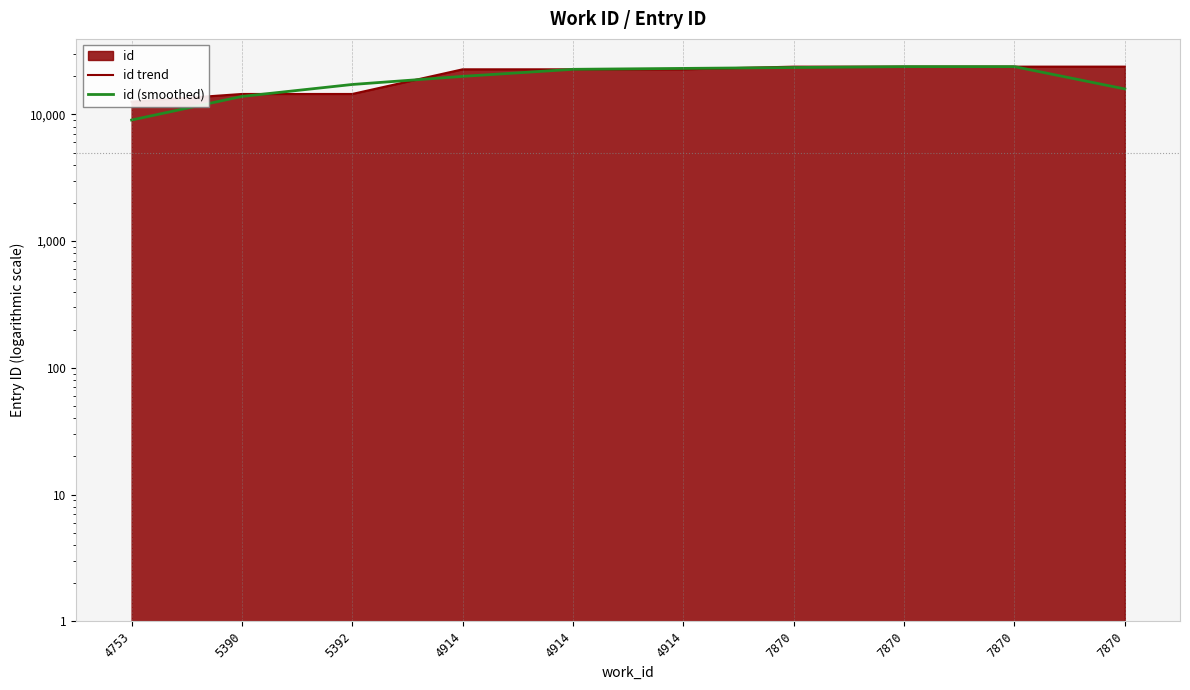

True or false: id (smoothed) has more than 0 points higher than both neighbors.

True